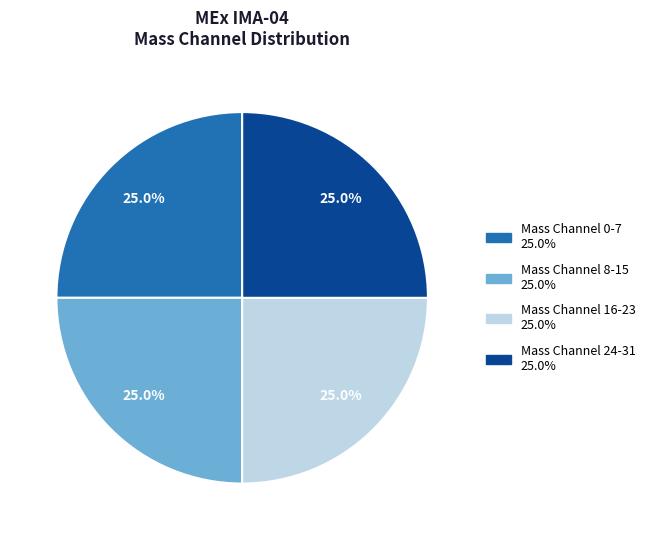

Is there any slice that represents more than half of the pie?

No